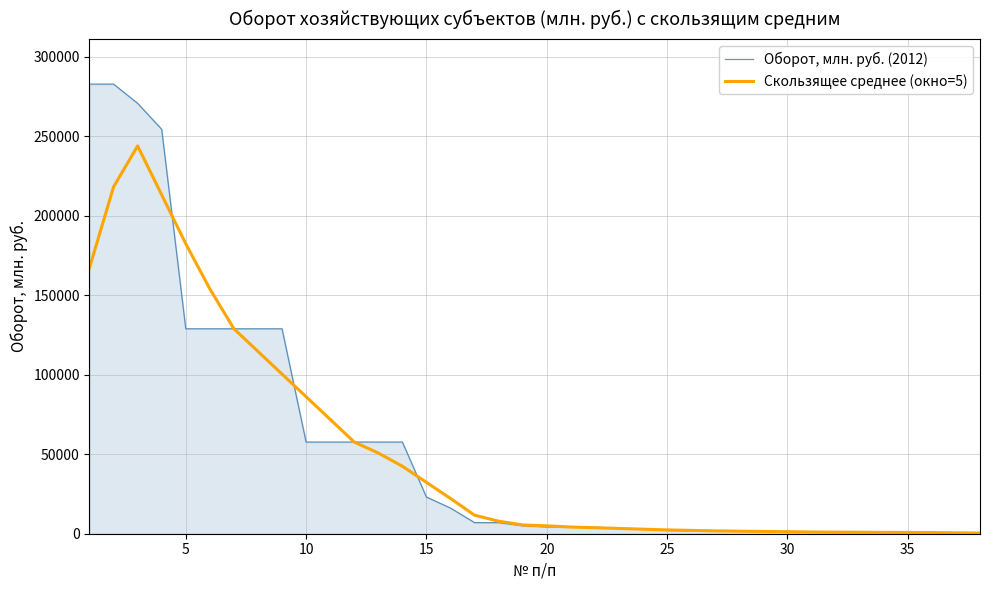

List the series in order of their overall mean, highest first.

Оборот, млн. руб. (2012), Скользящее среднее (окно=5)